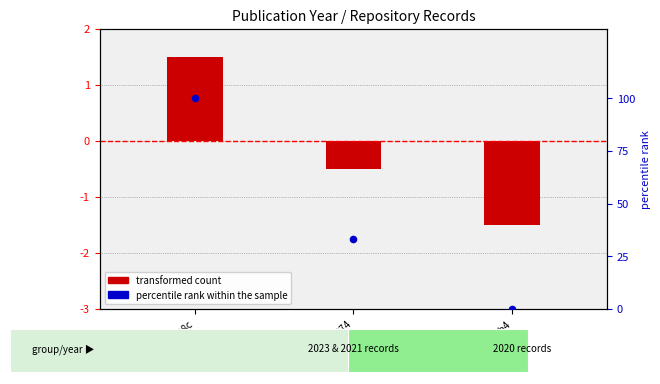

Which series contains the lowest Y value?

transformed count